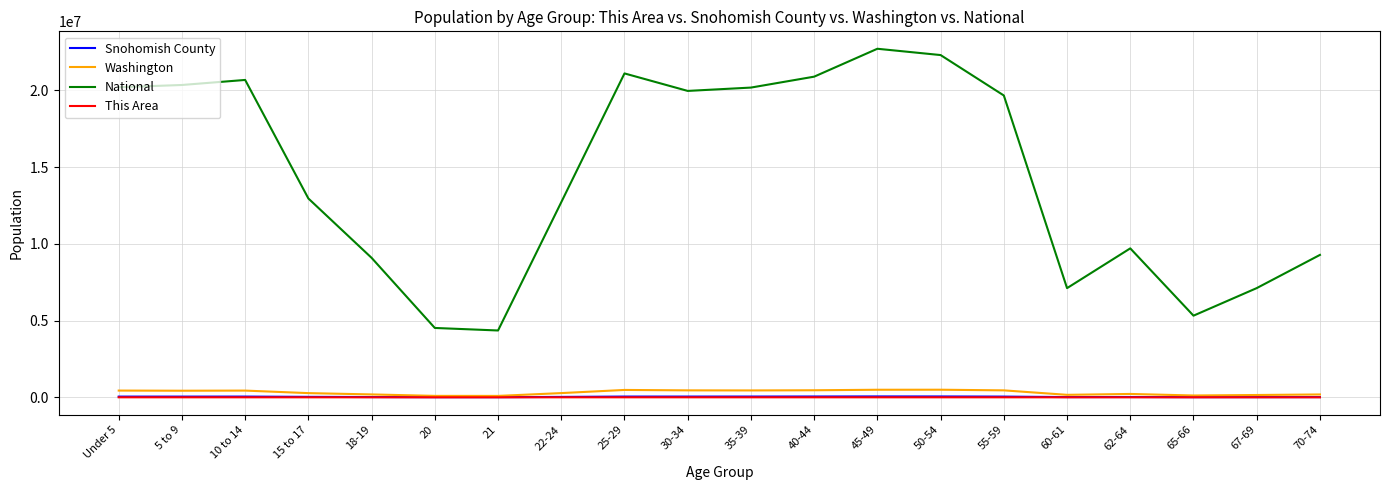

Which series has the largest range (max minus min)?

National